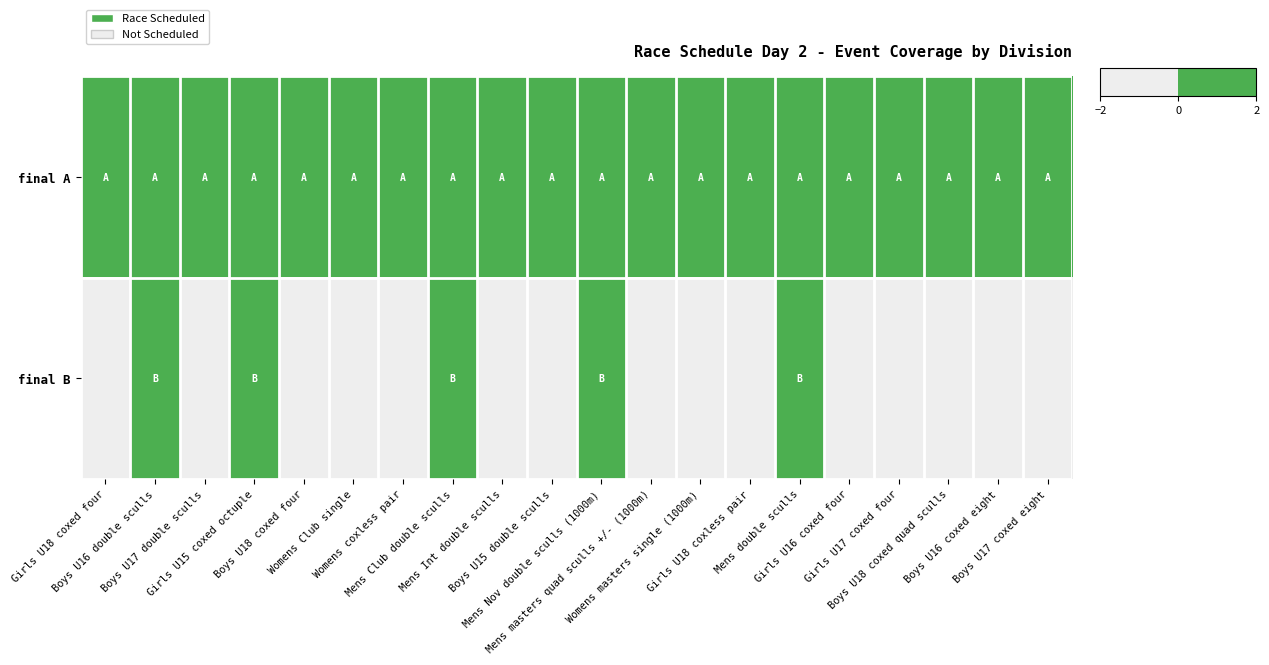

Which has a higher value, Womens Club single or Girls U16 coxed four?

Womens Club single